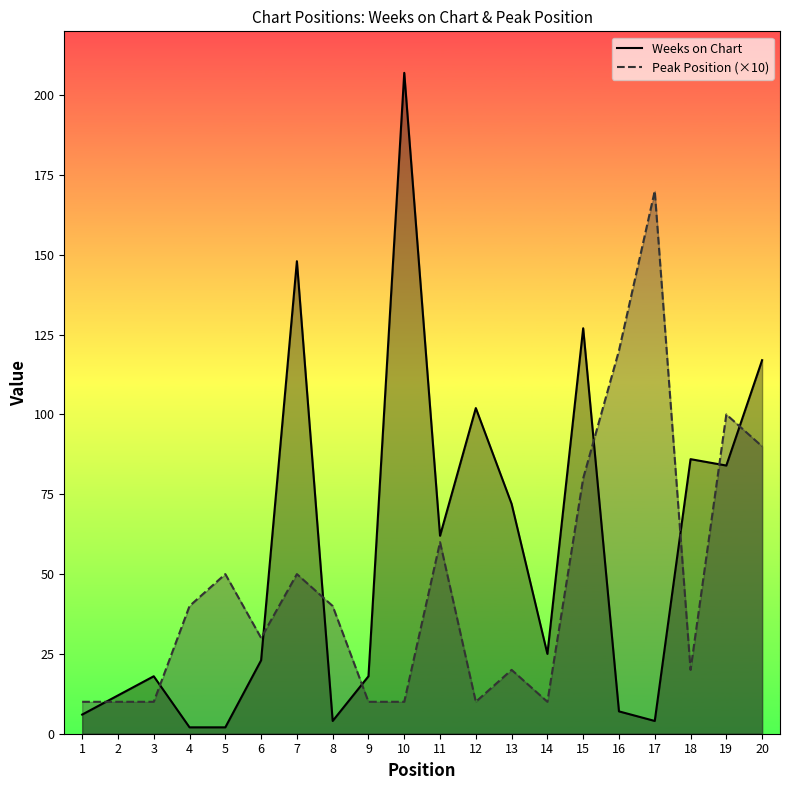

List the labels in order of Weeks on Chart value, smallest first.

4, 5, 8, 17, 1, 16, 2, 3, 9, 6, 14, 11, 13, 19, 18, 12, 20, 15, 7, 10